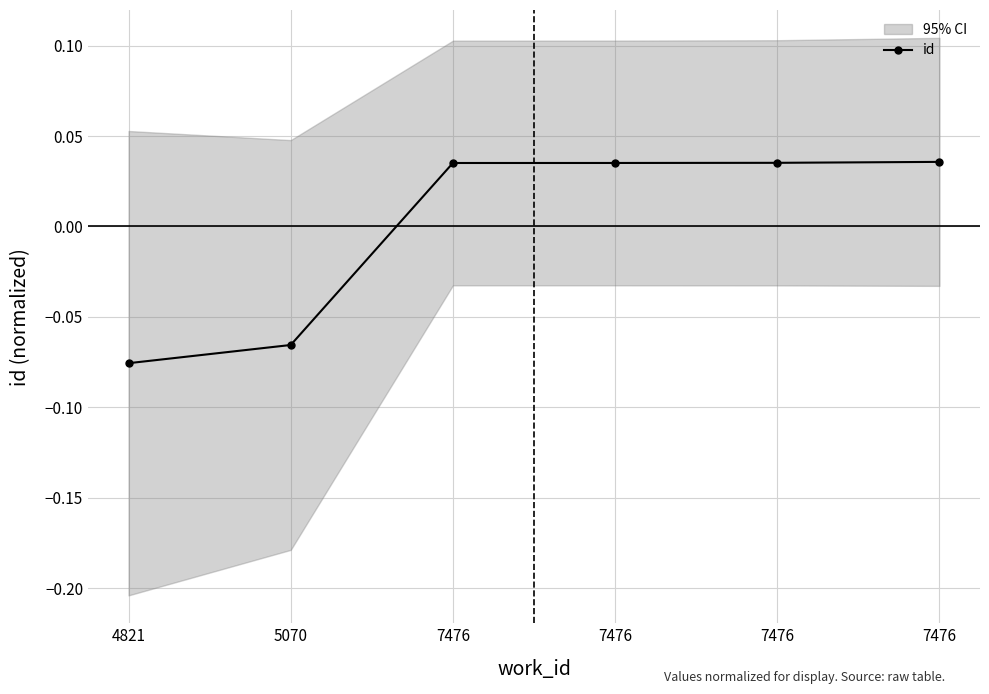

What is the minimum value shown in the chart?

-0.1